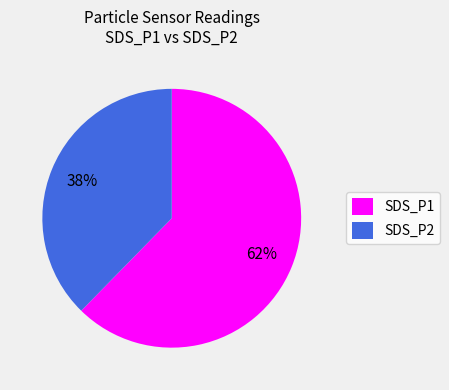

Is it true that SDS_P2 is 28% of the pie?

False